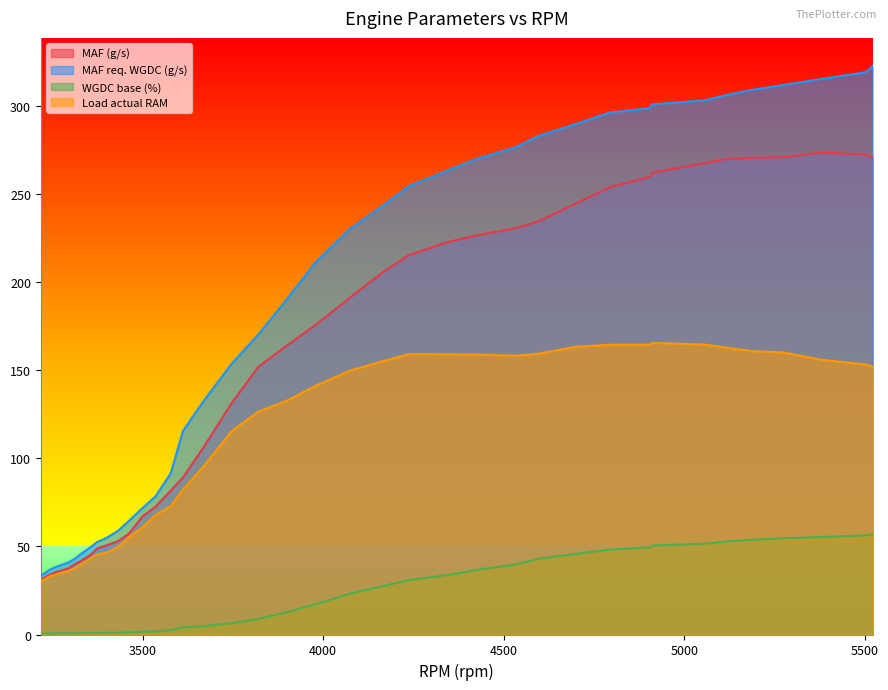

True or false: WGDC base (%) has more than 0 points higher than both neighbors.

False